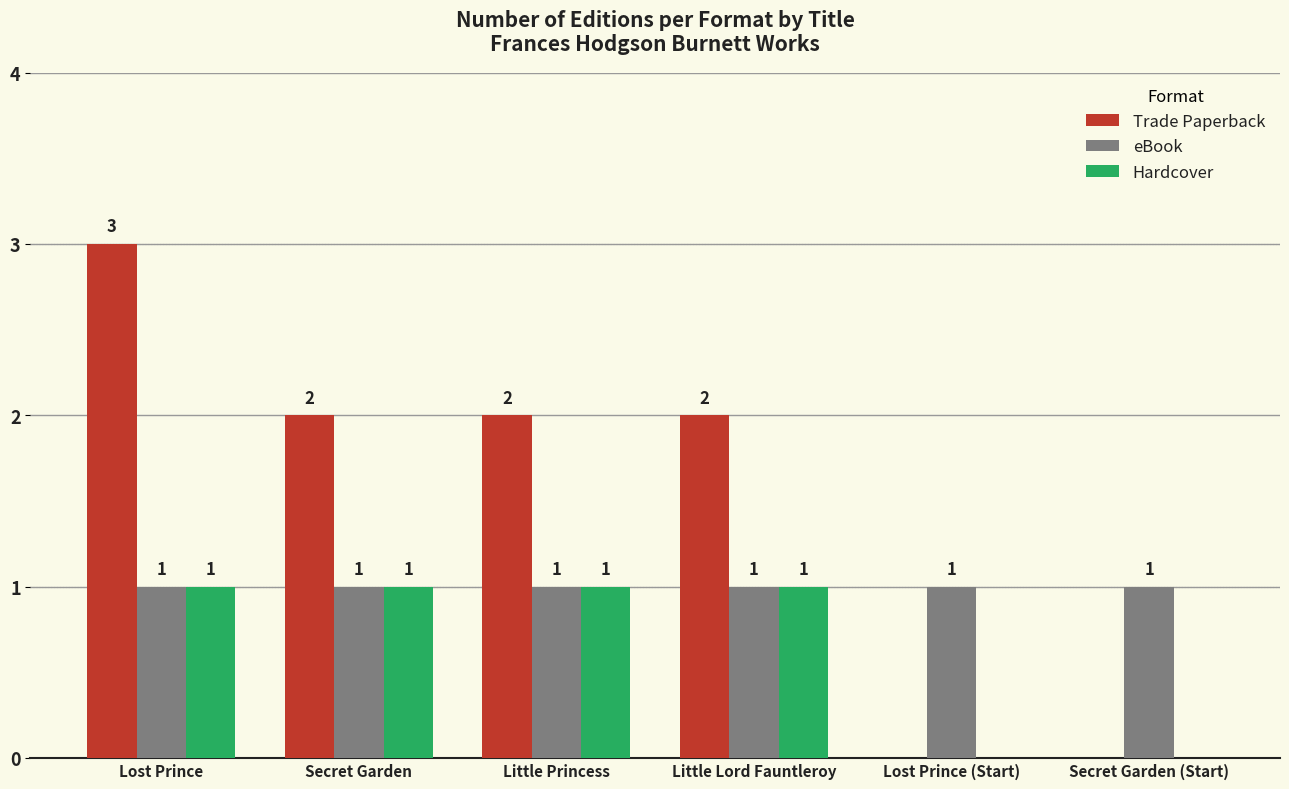

What is the total value across all series at Little Lord Fauntleroy?

4